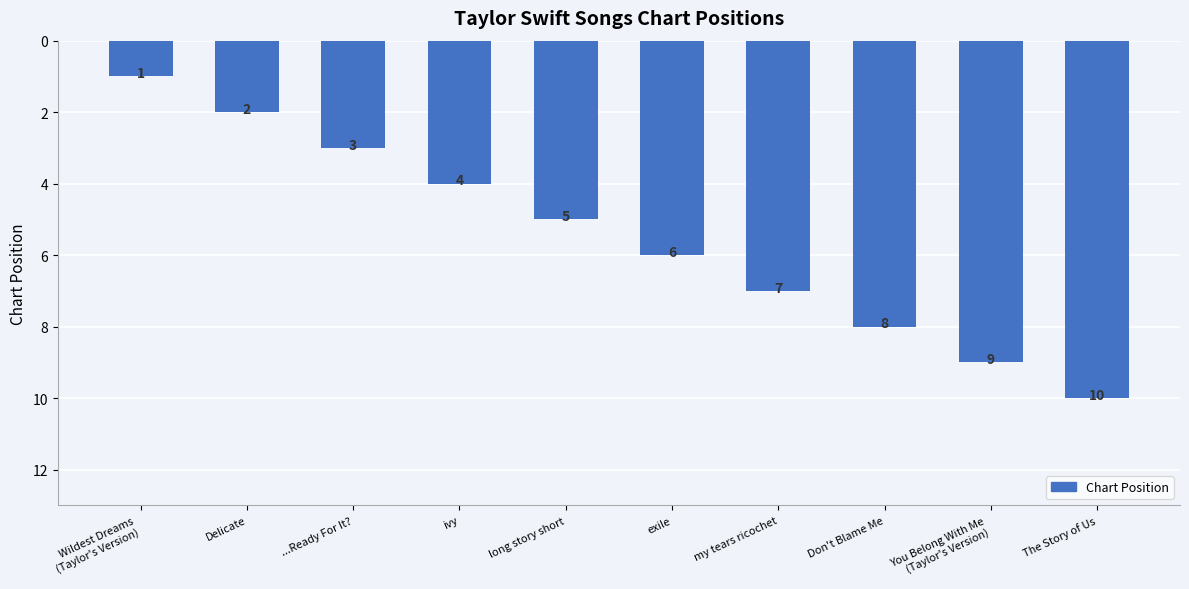

How many series are shown in this chart?

1